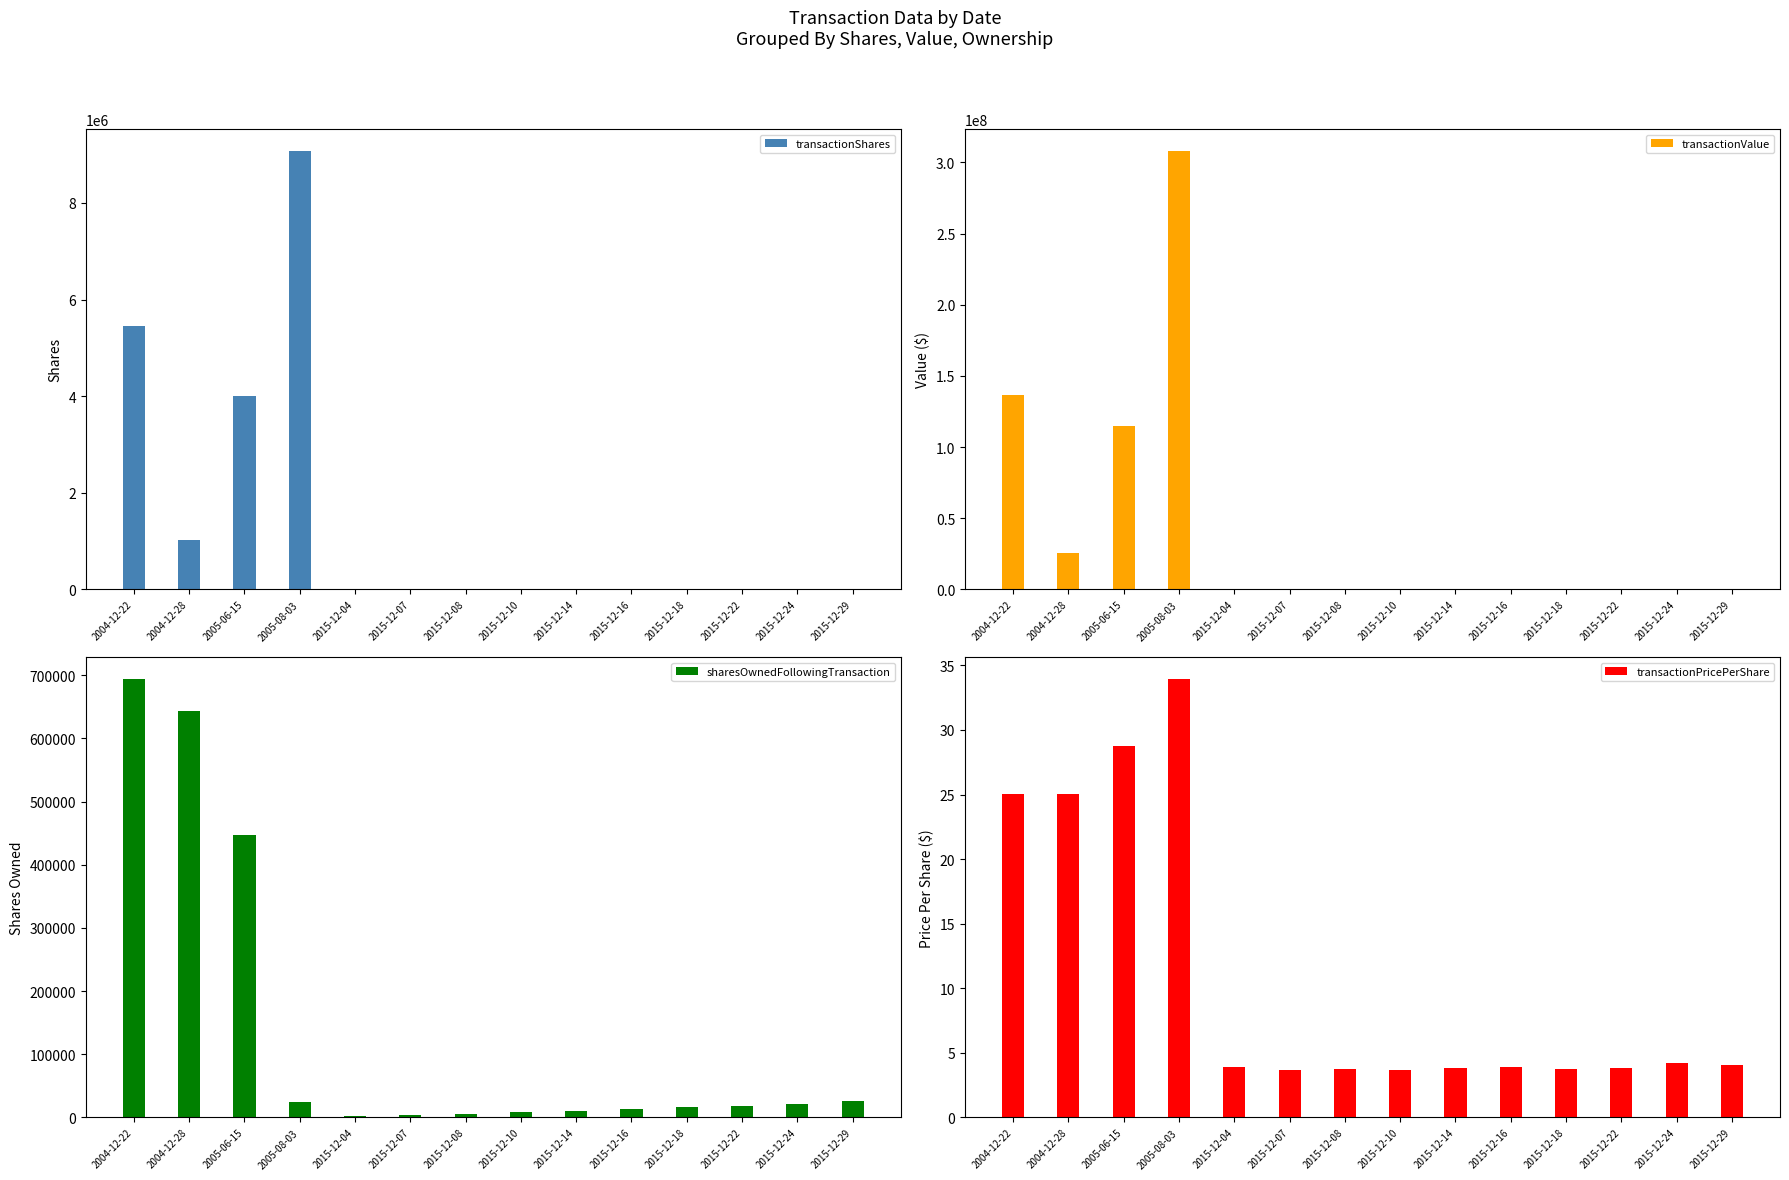

Which series has the largest range (max minus min)?

transactionValue